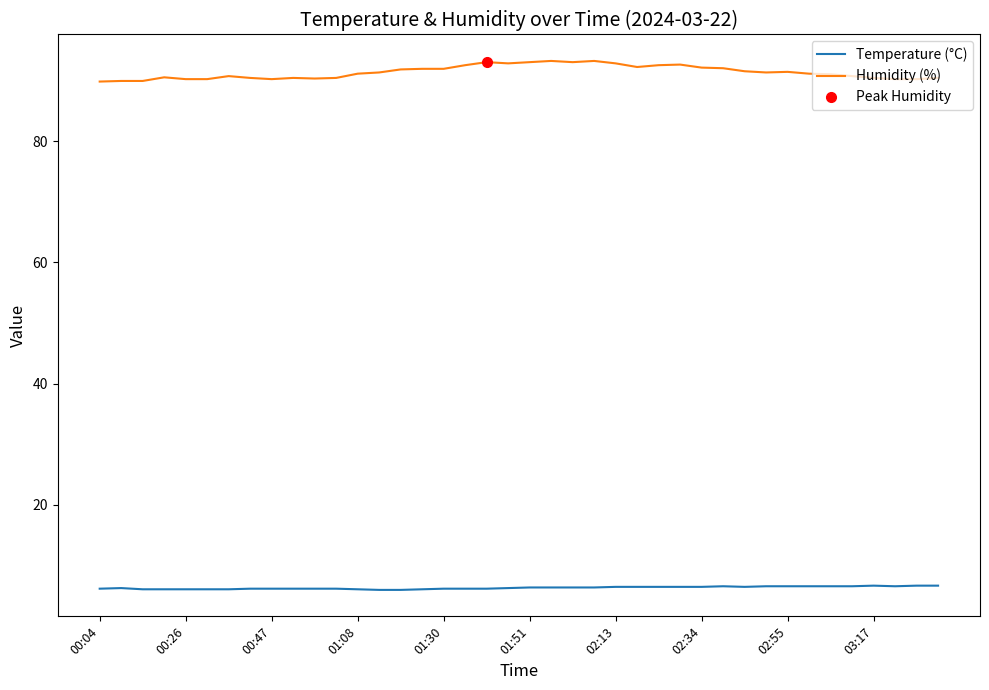

True or false: Humidity (%) and Temperature (°C) intersect in this chart.

False